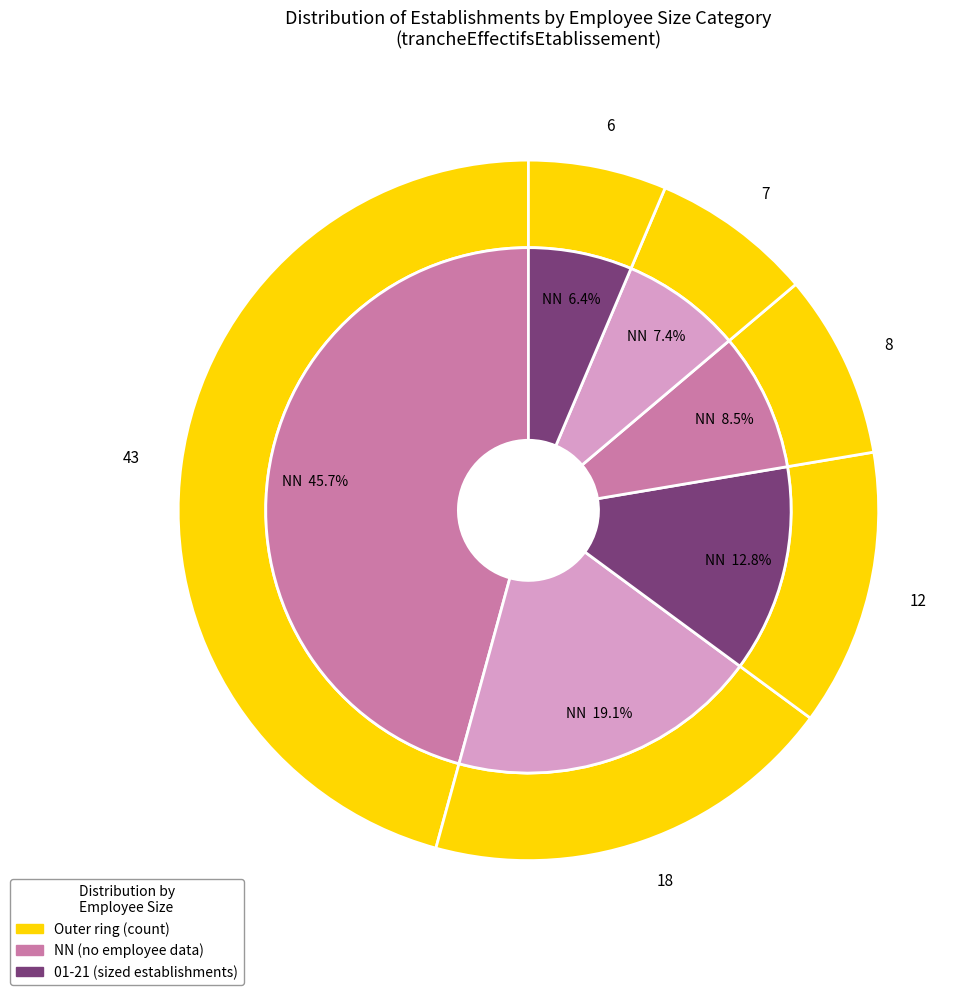

What percentage is the NN slice, to the nearest percent?

46%